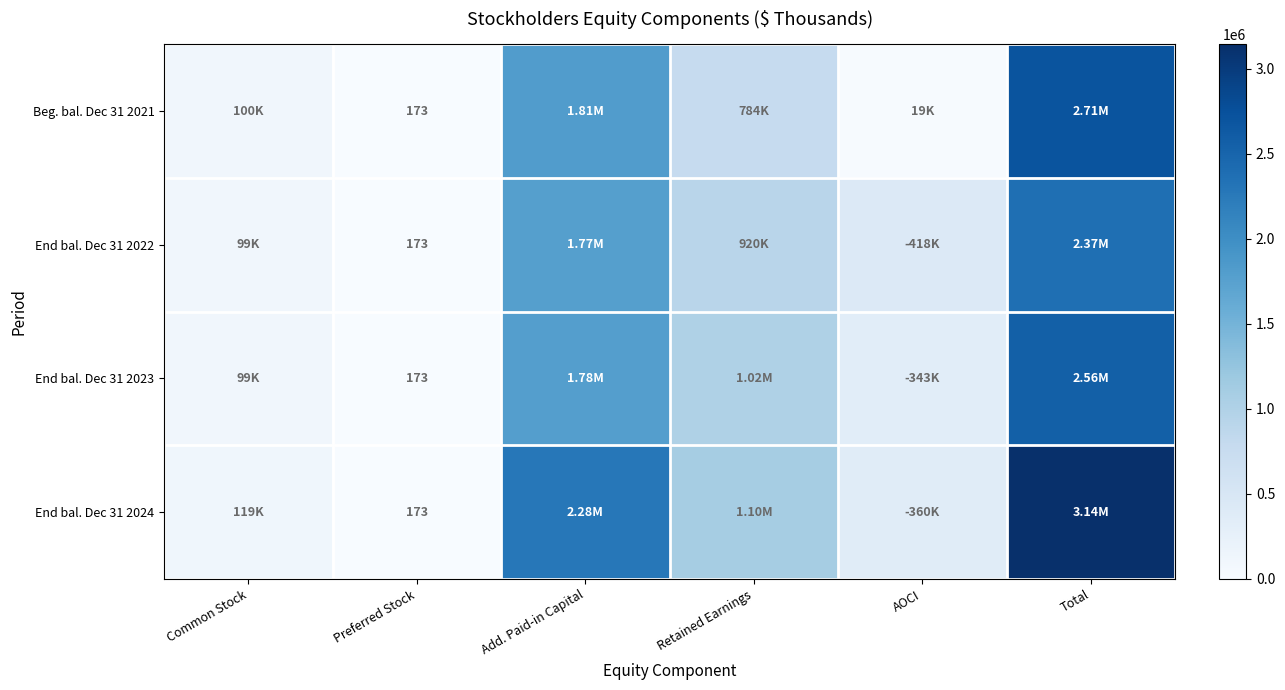

What is the difference between the second highest and second lowest values in the End bal. Dec 31 2023 series?

1683139